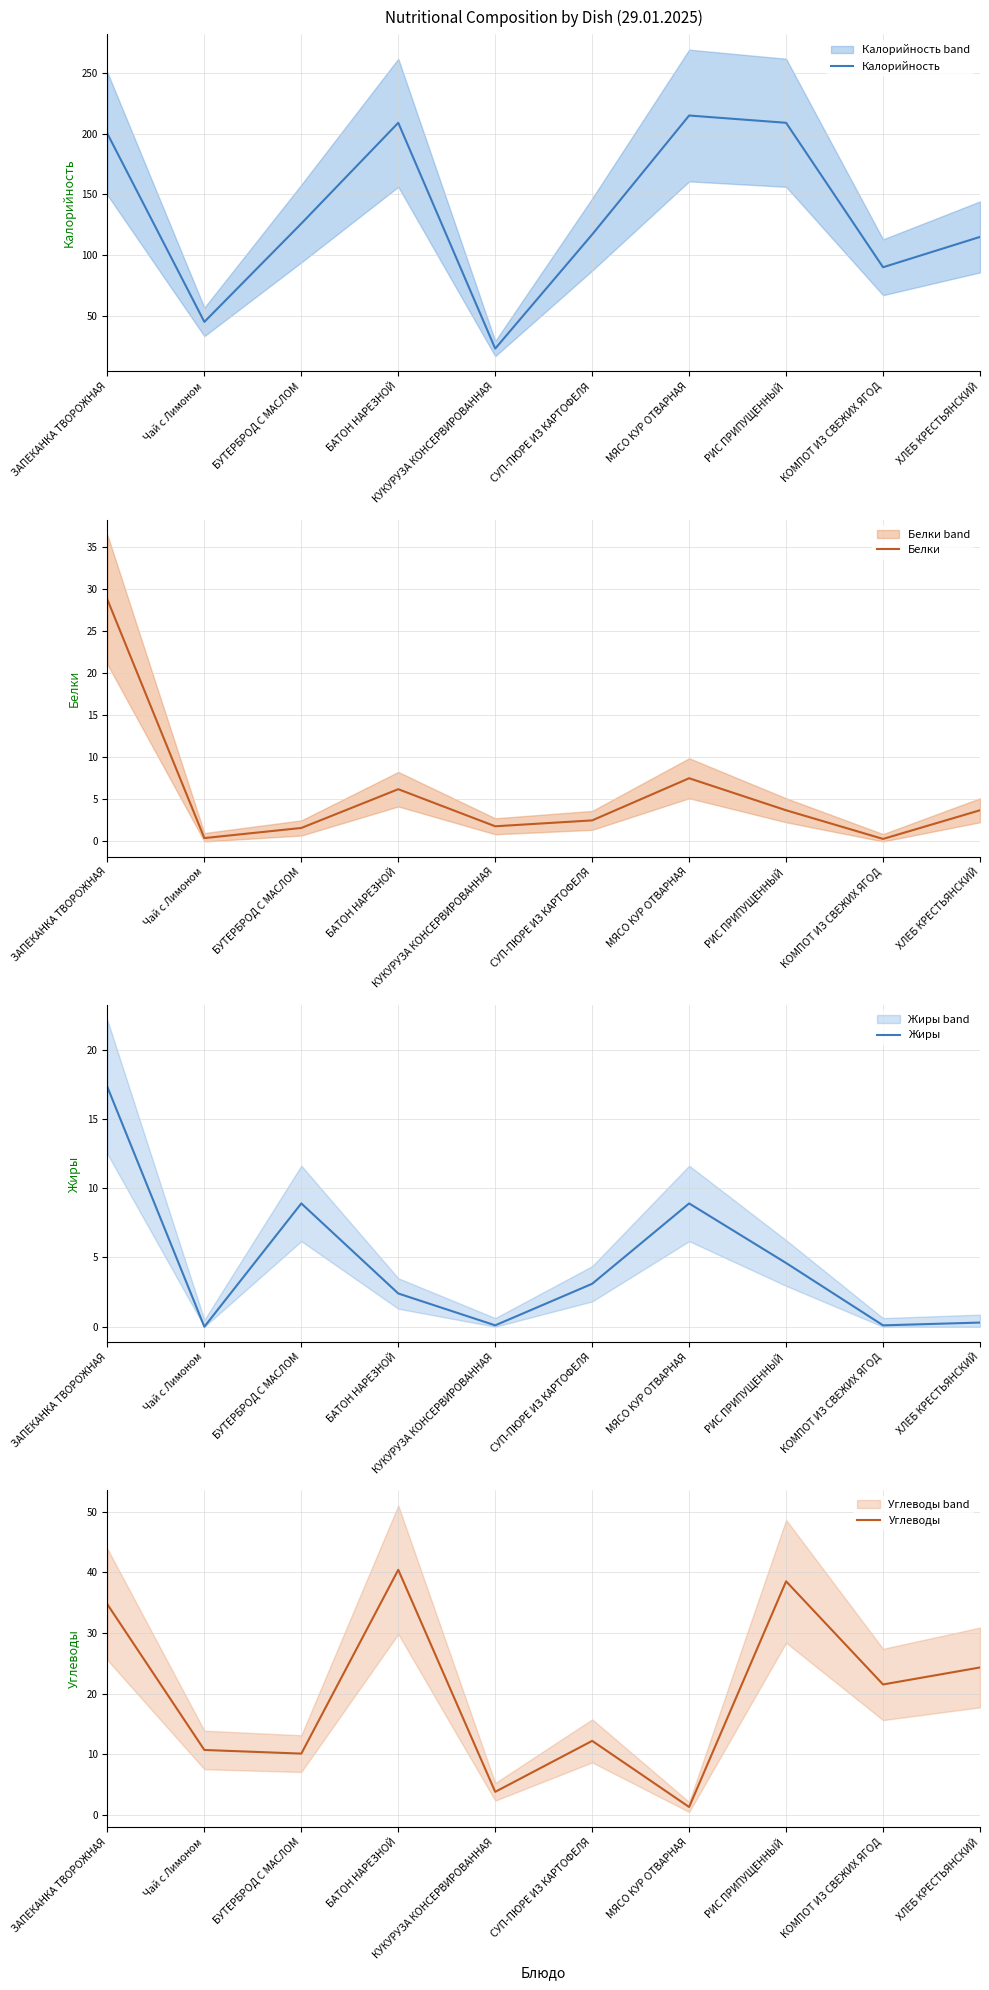

Is it true that Белки equals 1.8 at КУКУРУЗА КОНСЕРВИРОВАННАЯ?

True